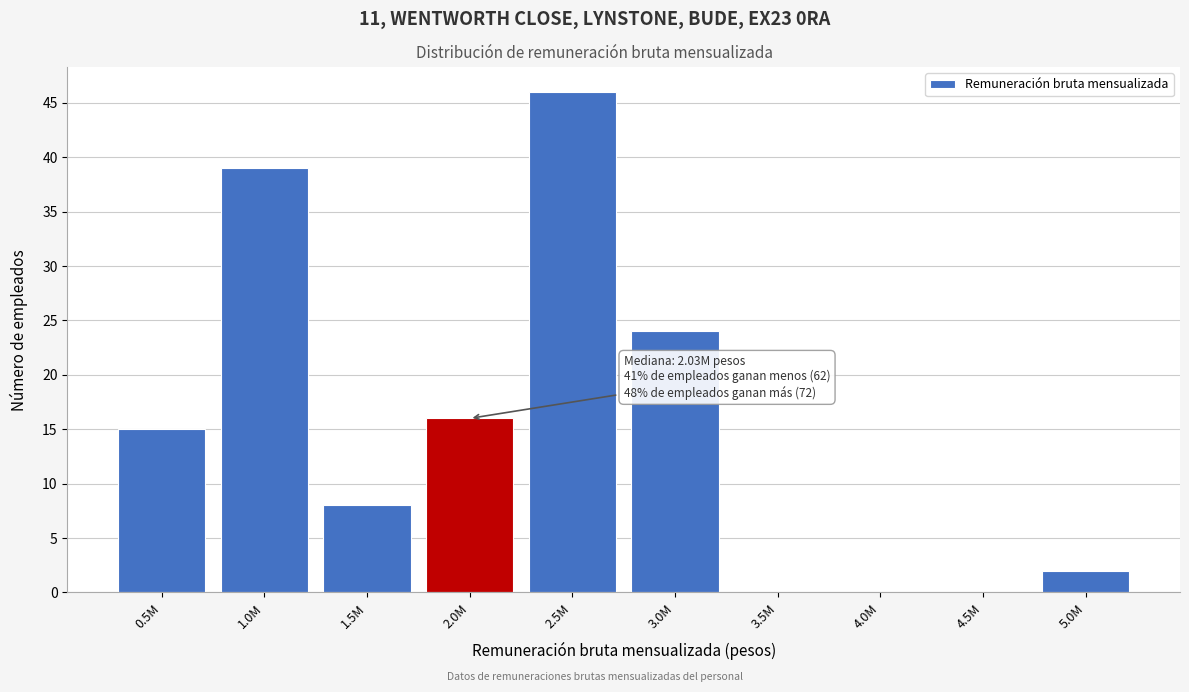

Reading right to left, list all the values displayed in this chart.

5.0M=2	4.5M=0	4.0M=0	3.5M=0	3.0M=24	2.5M=46	2.0M=16	1.5M=8	1.0M=39	0.5M=15